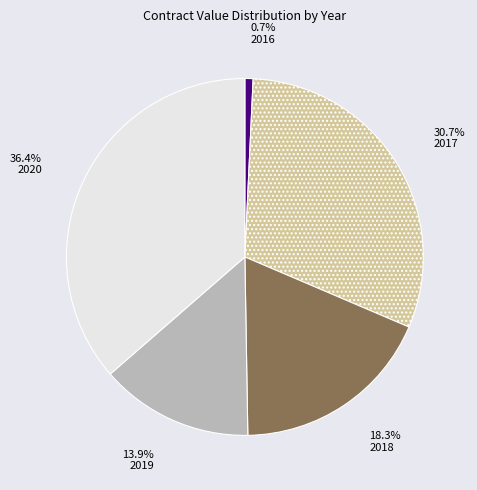

Approximately how many times larger is the value at 2019 compared to 2017?

0.5